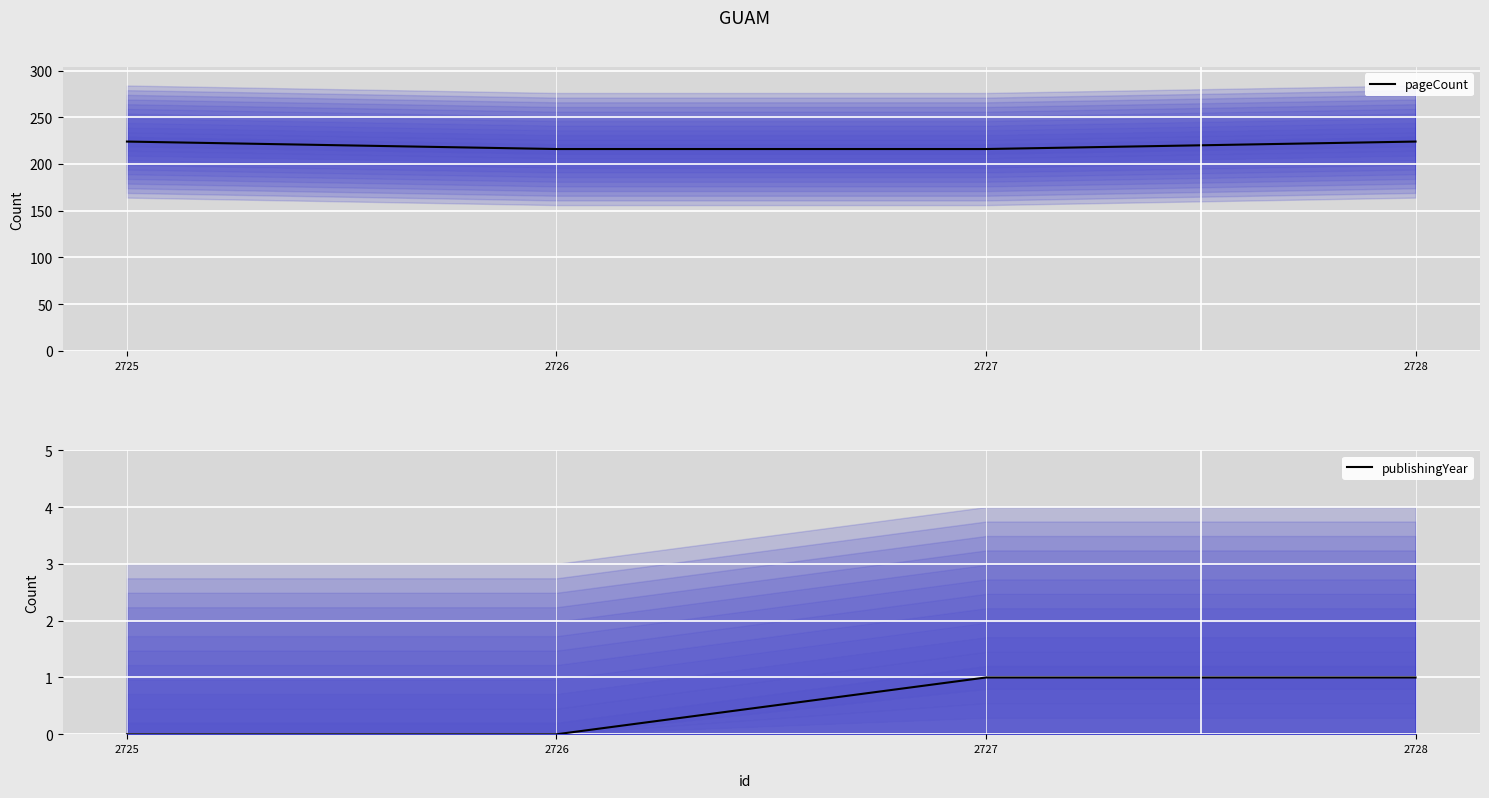

At which label does pageCount reach its peak?

2725